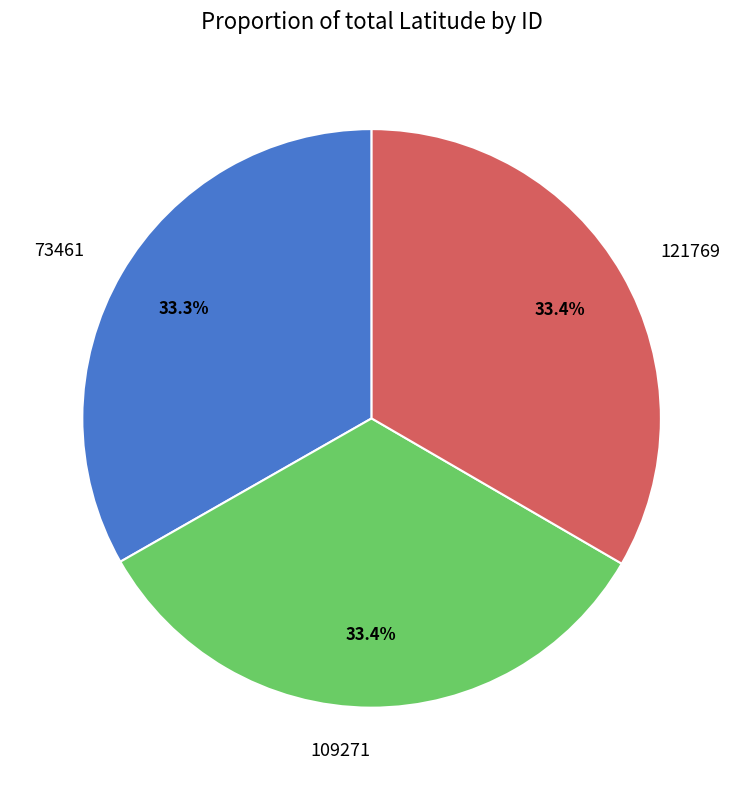

How many segments does this pie chart have?

3